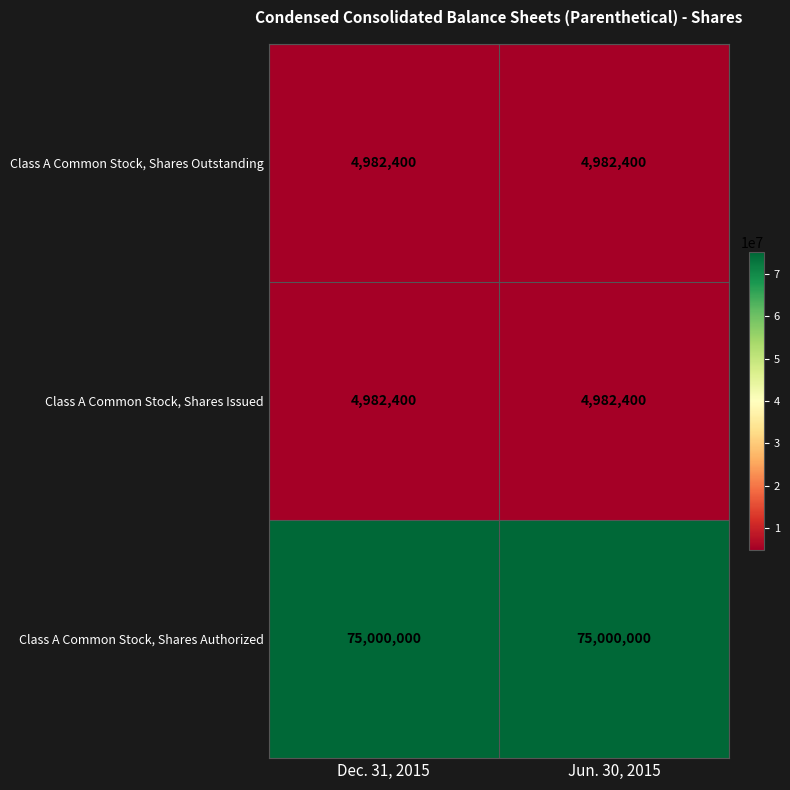

What value does the Class A Common Stock, Shares Issued series have at Jun. 30, 2015?

4982400